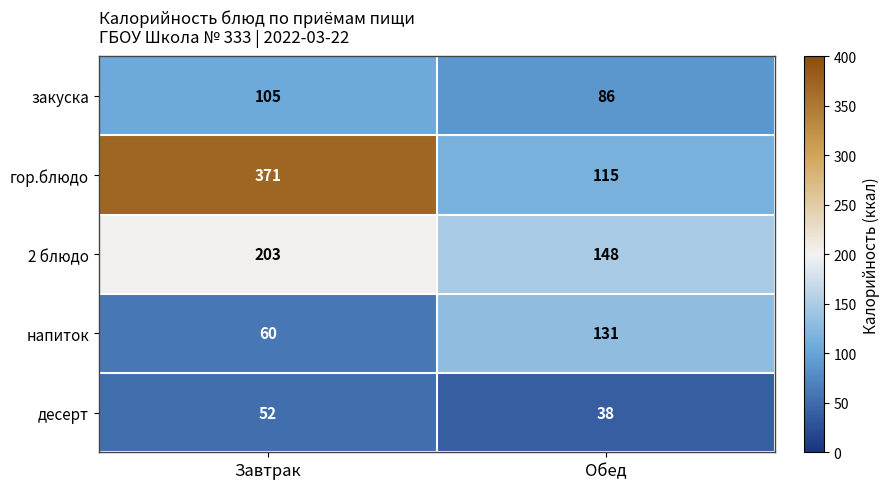

The value of 2 блюдо at Завтрак is 57. True or false?

False